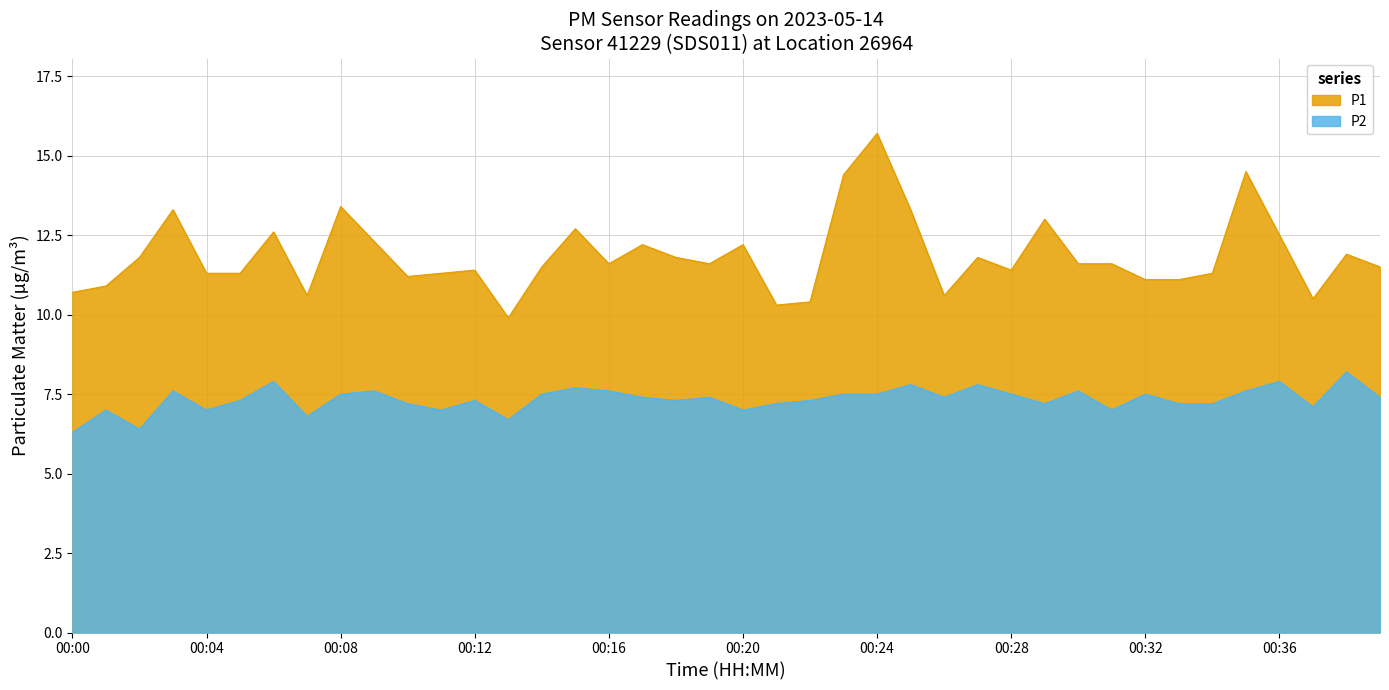

What is the maximum value shown in the chart?

15.7